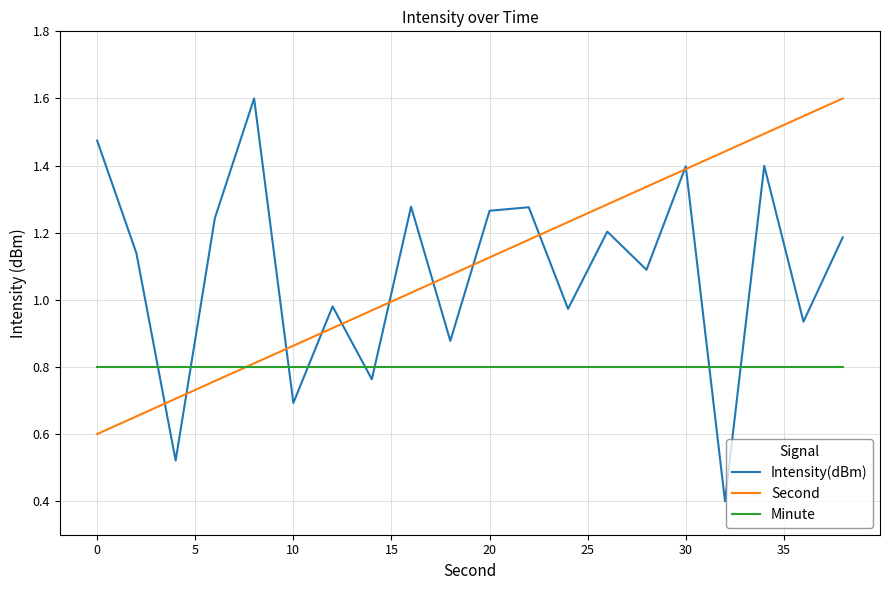

How many times do Intensity(dBm) and Minute cross each other?

8